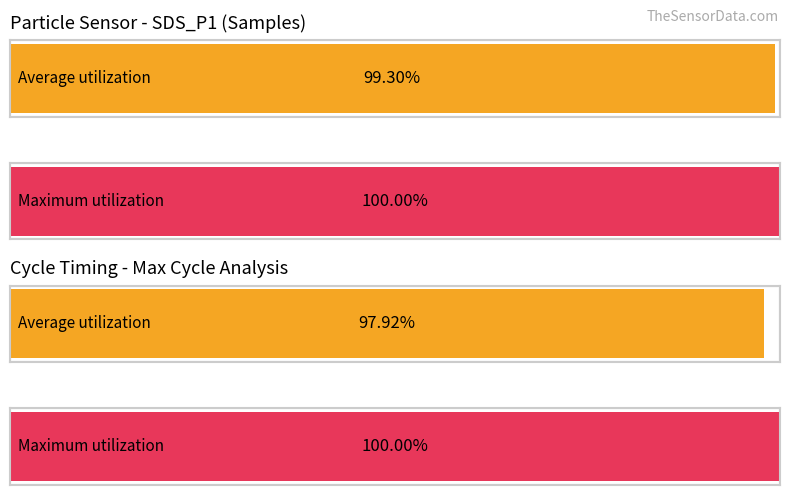

Does the chart contain any negative values?

No